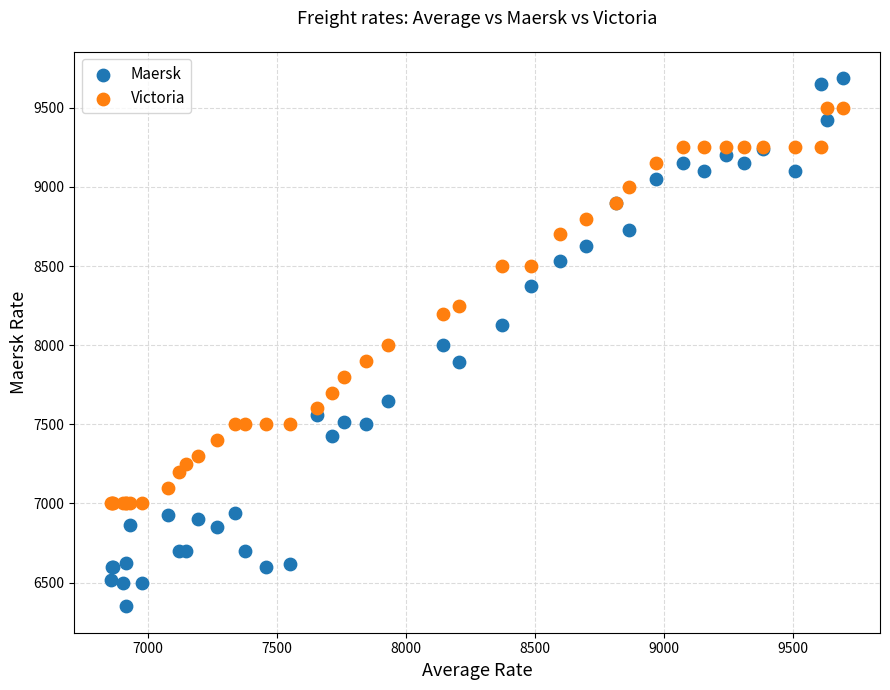

Which series reaches the minimum Y coordinate?

Maersk